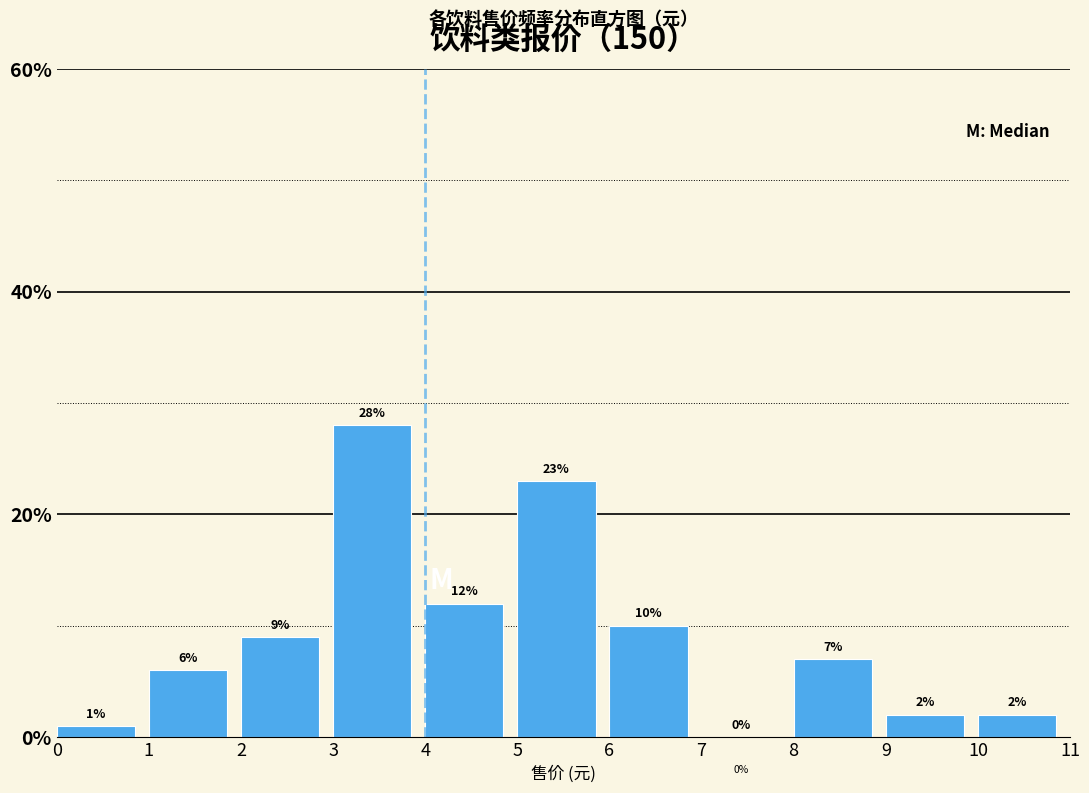

Over which range of the x-axis is the bar tallest?

3 to 4